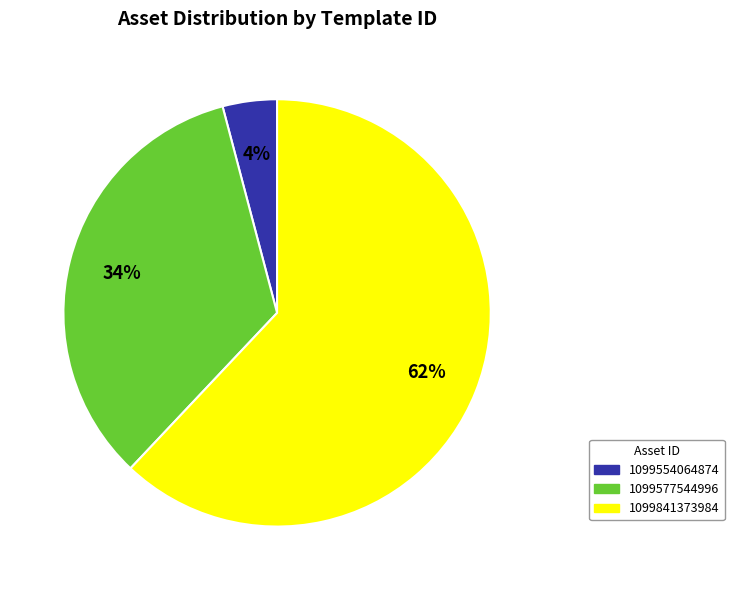

Which has a higher value, 1099554064874 or 1099841373984?

1099841373984